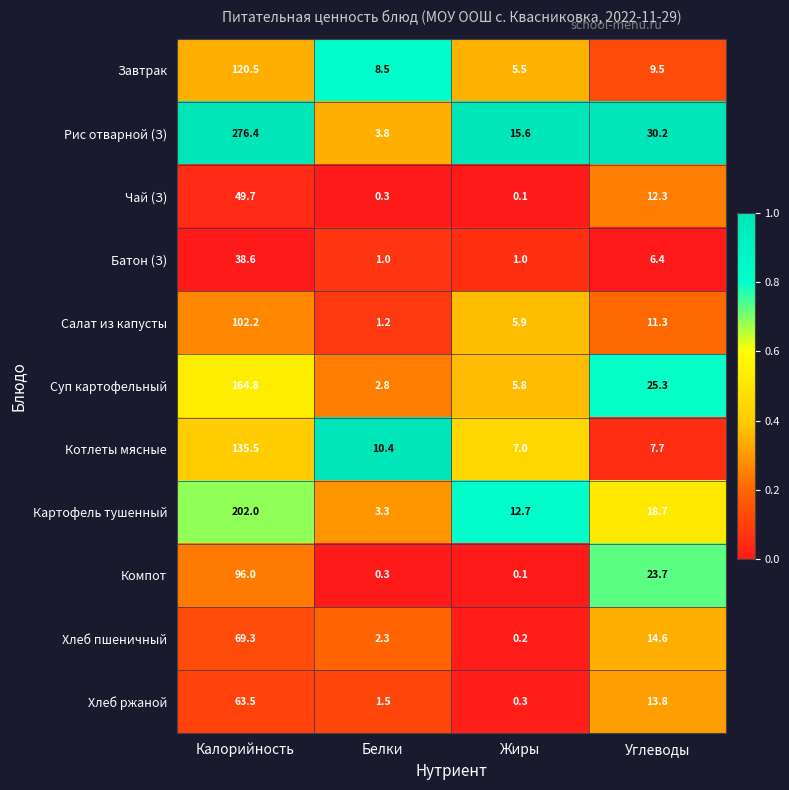

Which category has the lowest value across all series?

Жиры